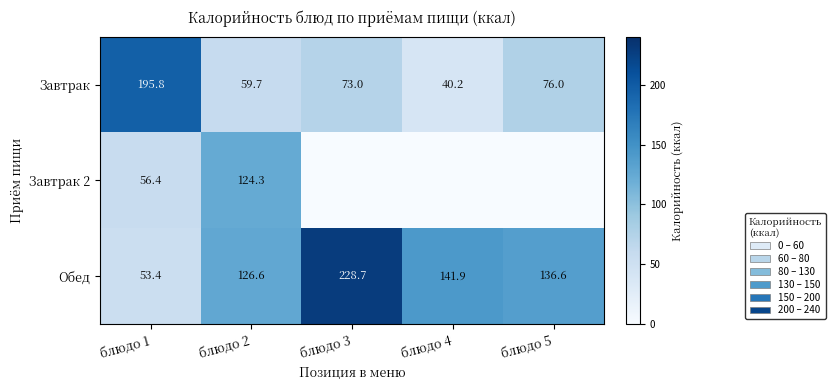

The Завтрак series shows 40.2 at блюдо 4. True or false?

True